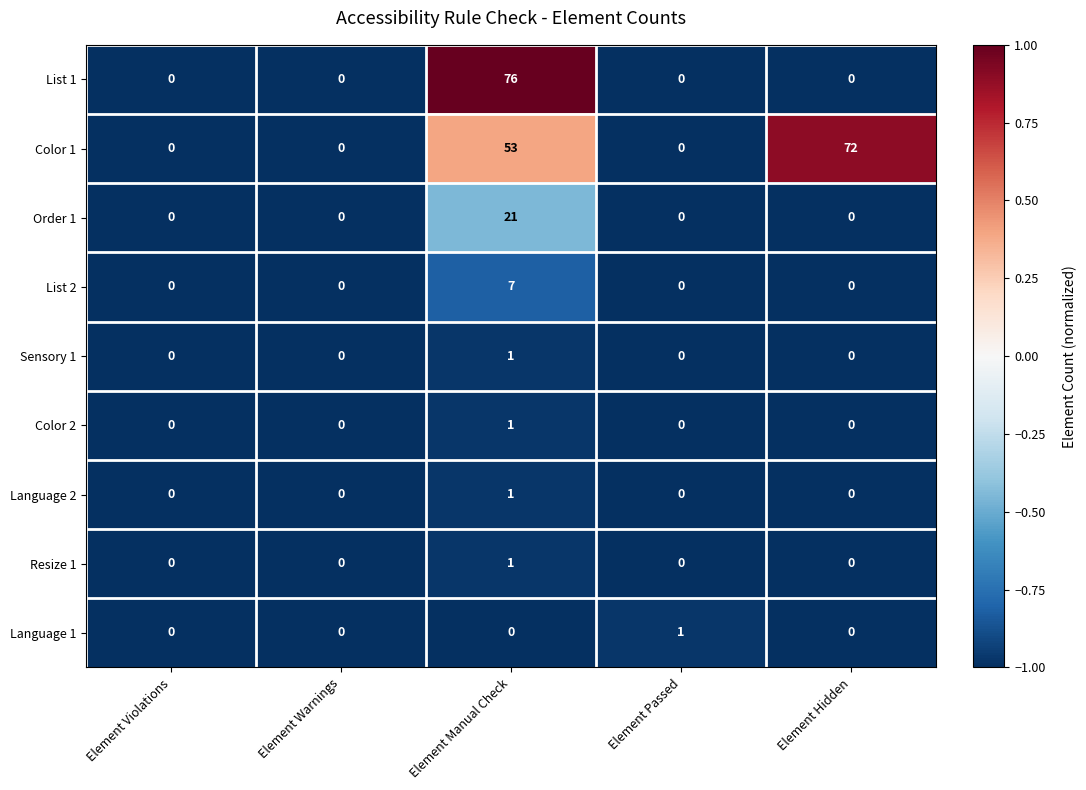

What is the difference between the Order 1 values at Element Hidden and Element Manual Check?

21